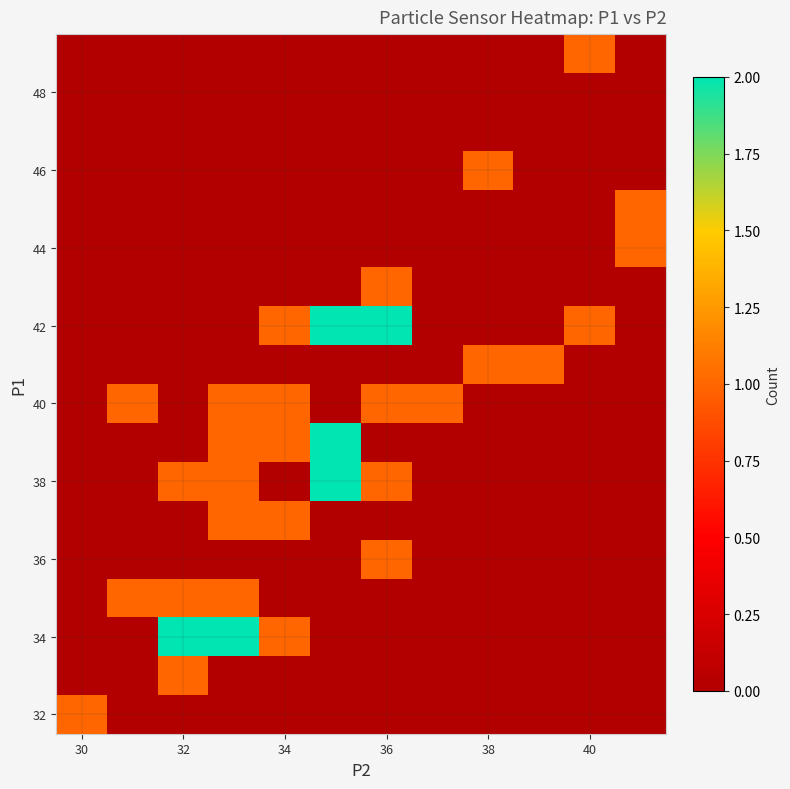

How many distinct data groups are displayed?

18